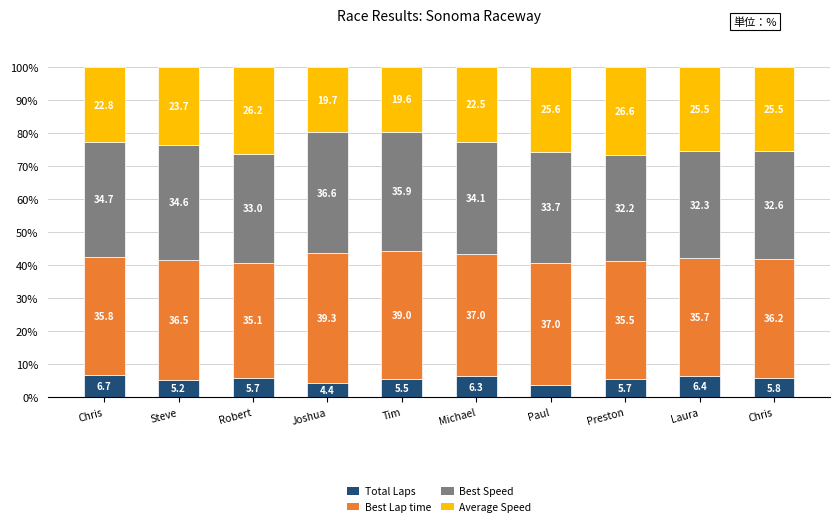

What are all the series names shown in the legend?

Total Laps, Best Lap time, Best Speed, Average Speed